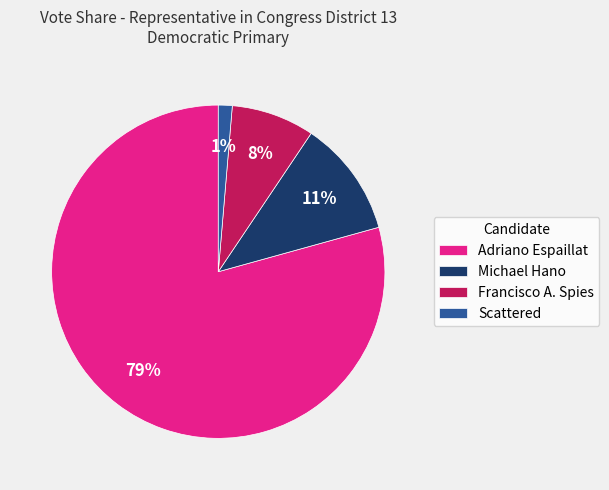

Is it true that Scattered is 7% of the pie?

False